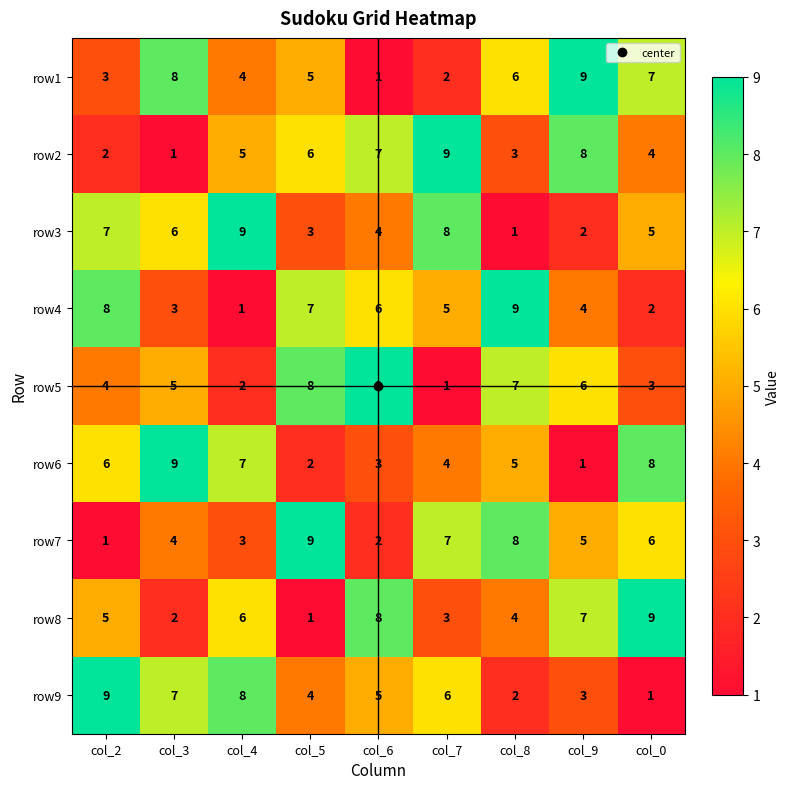

How many row7 values are between 3 and 7?

5